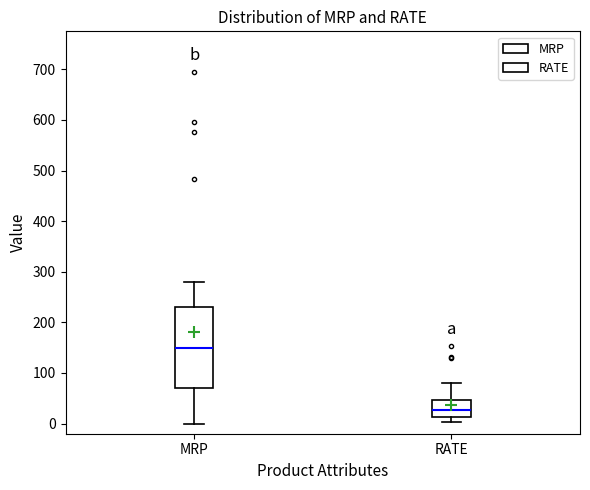

Which box's median line is the highest?

MRP